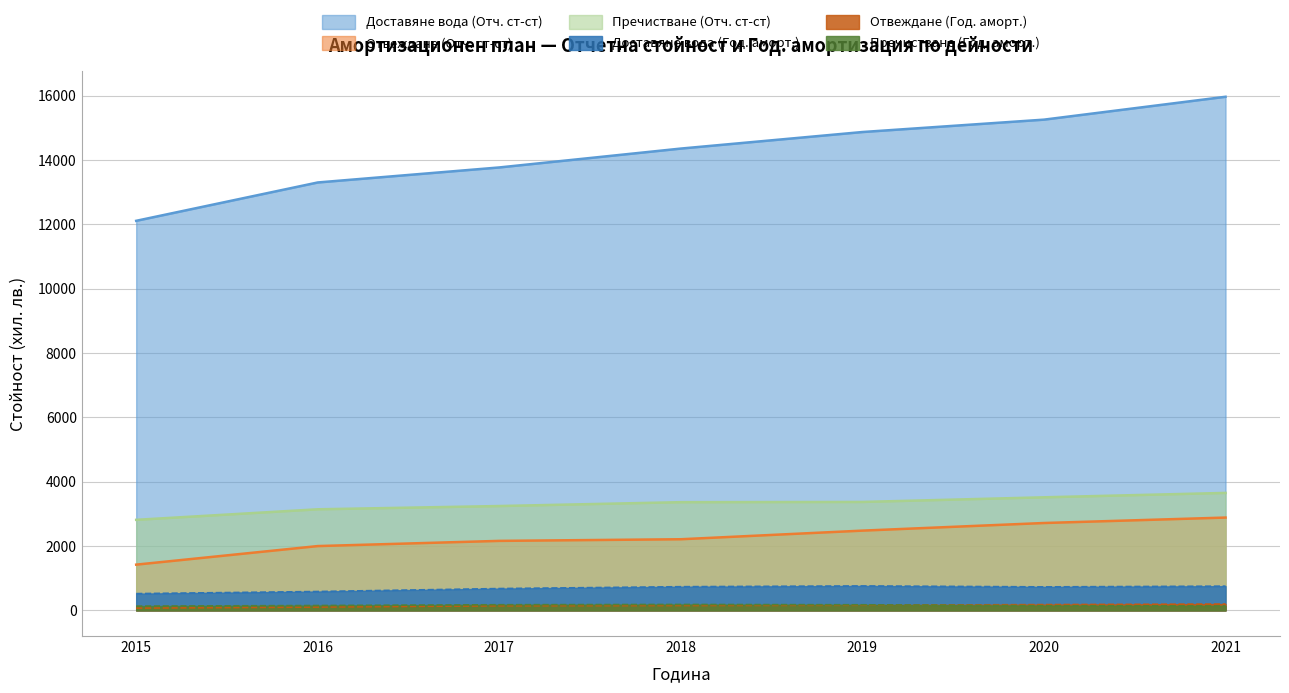

True or false: Доставяне вода (Год. аморт.) has a value of 199.9 at 2016.

False